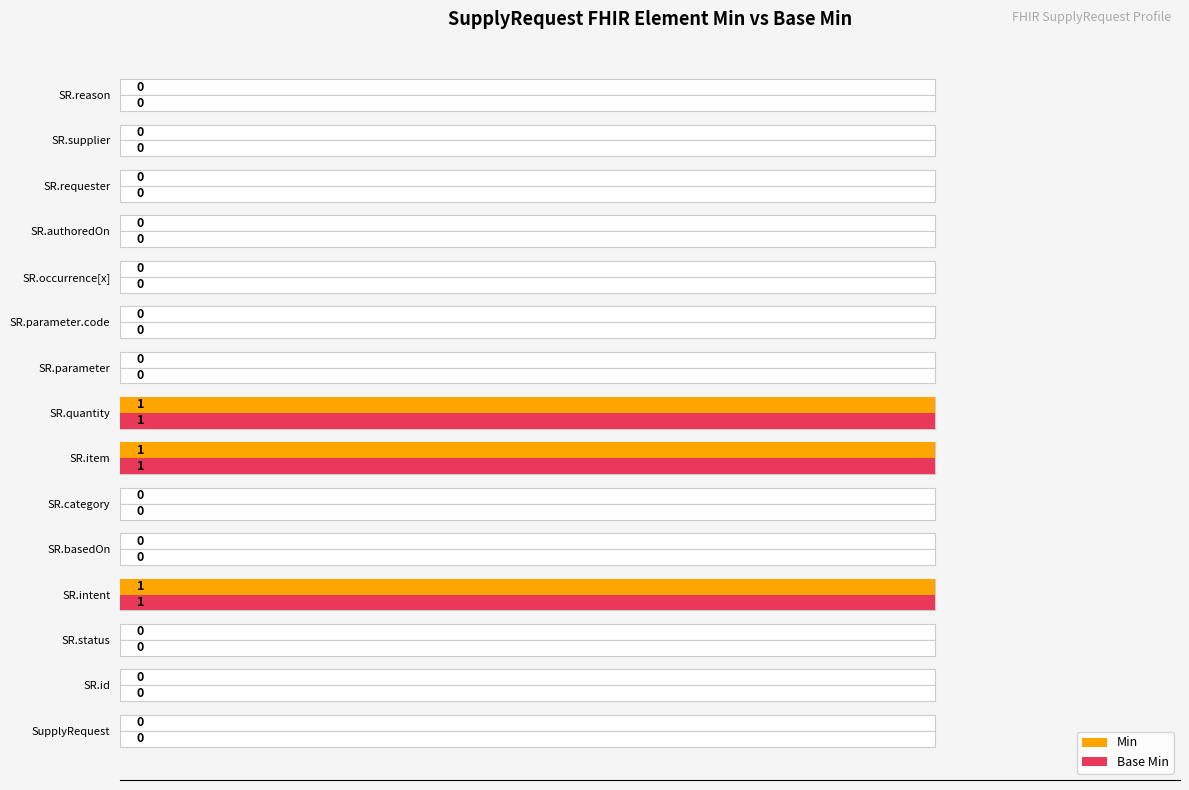

Are the bars horizontal?

Yes